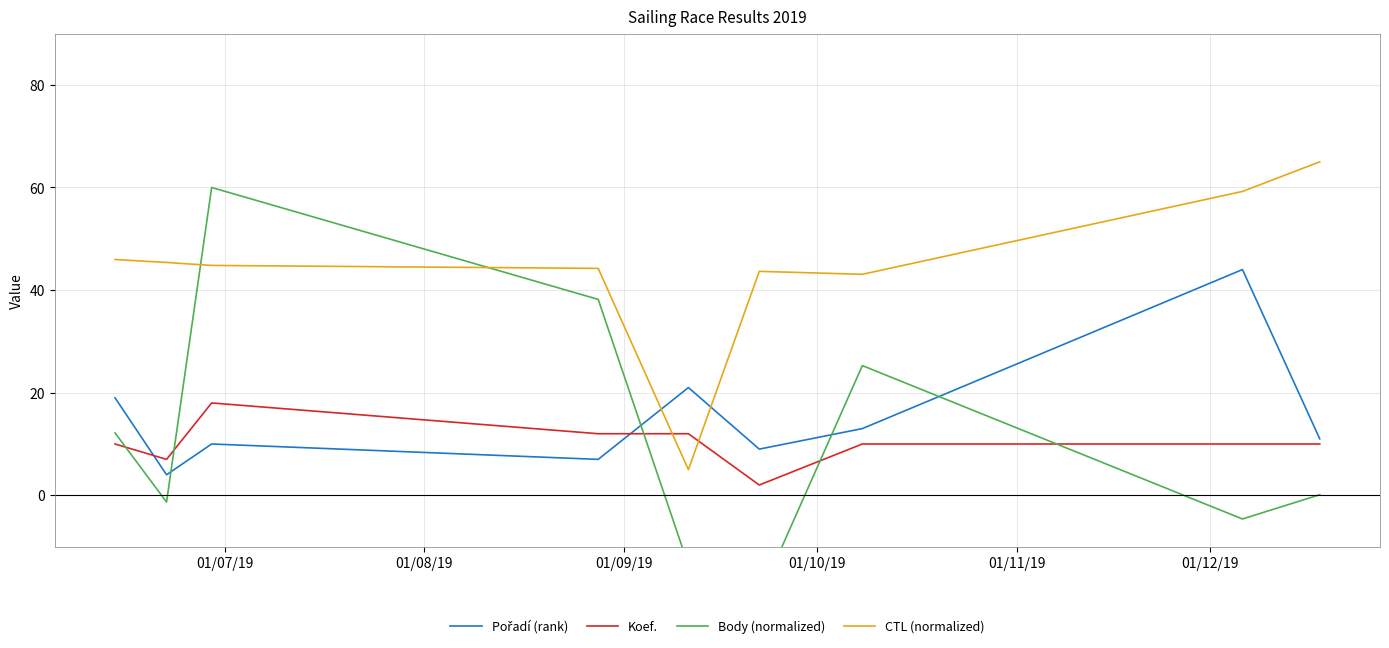

Rank the series by their maximum value, from lowest to highest.

Koef., Pořadí (rank), Body (normalized), CTL (normalized)